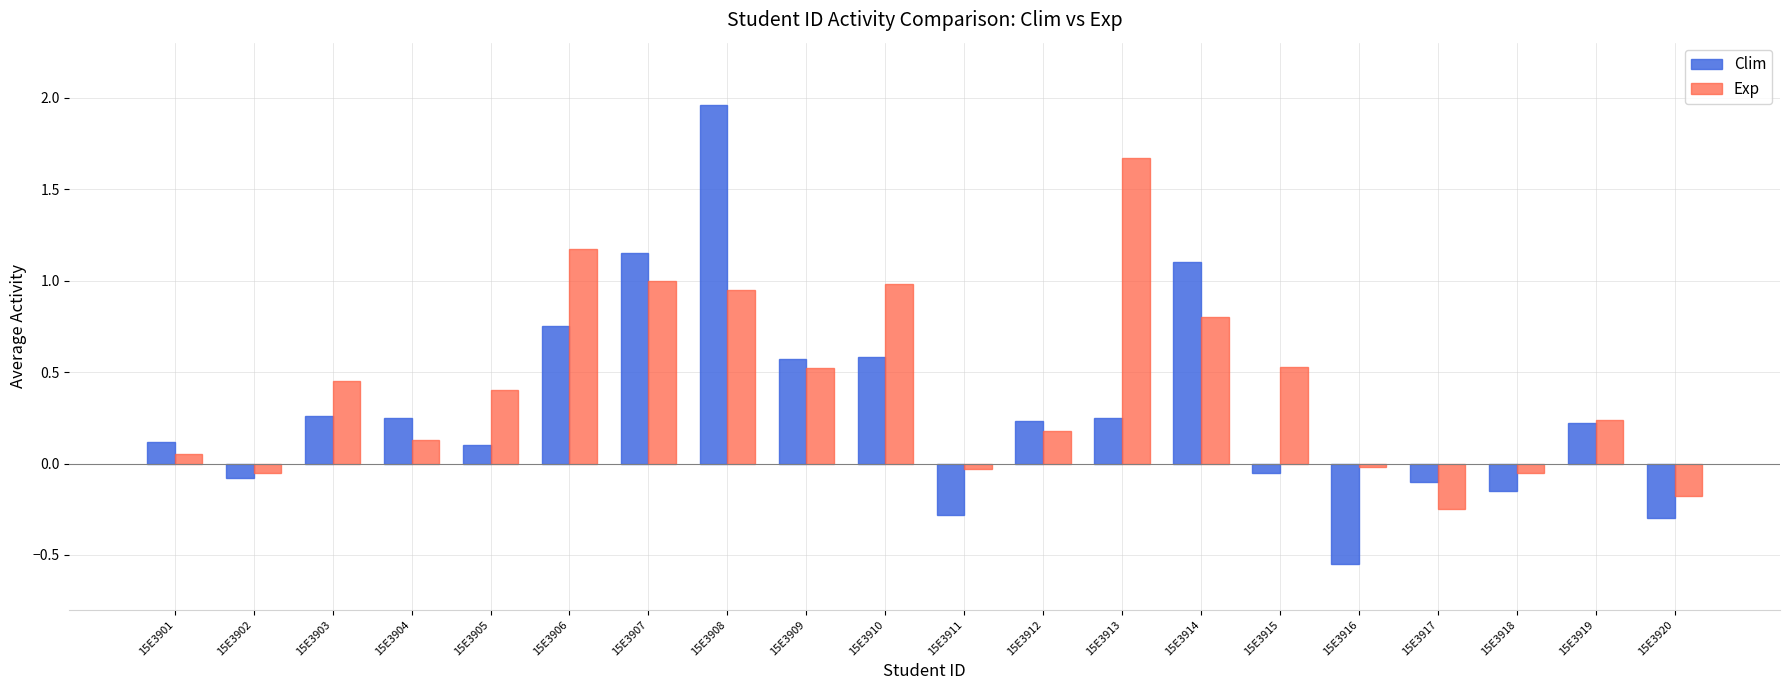

Is it true that Clim equals 0.1 at 15E3919?

False